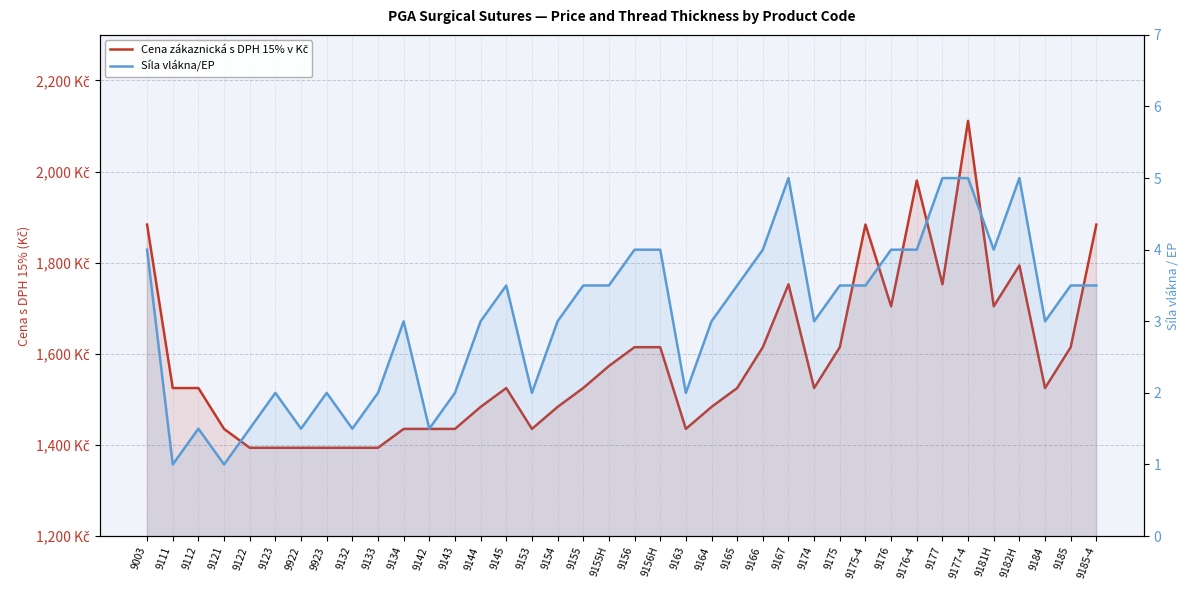

True or false: Síla vlákna/EP has more than 1 points higher than both neighbors.

True